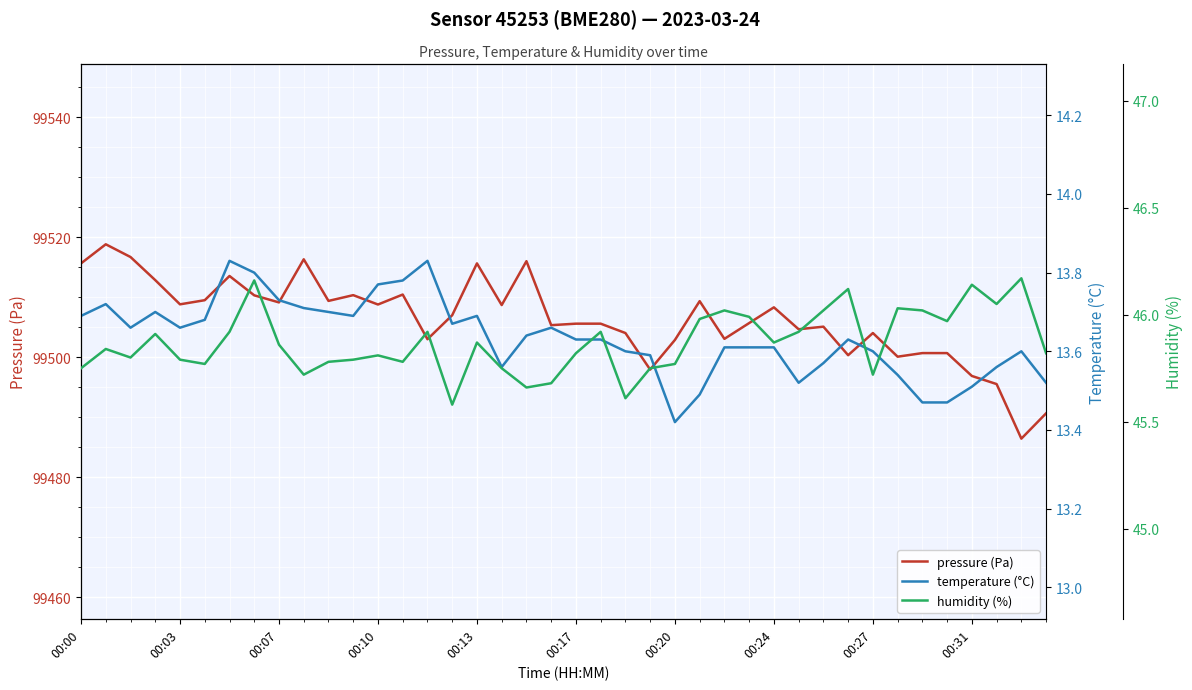

What is the minimum value for pressure (Pa)?

99486.4